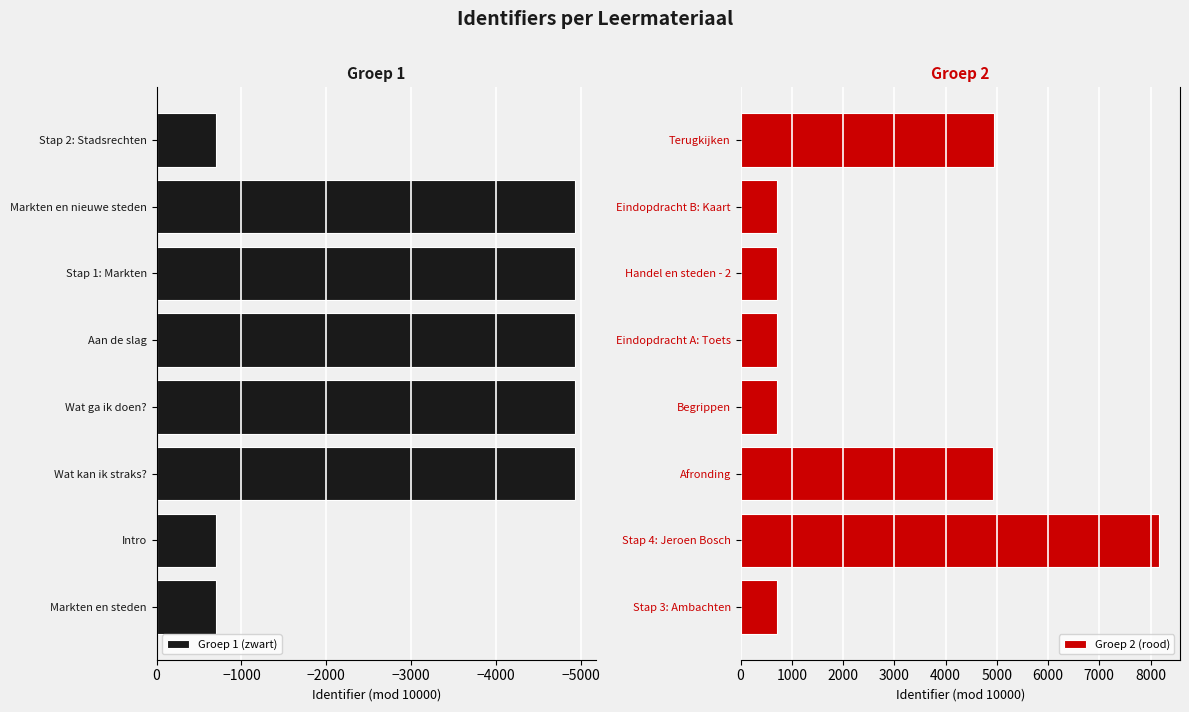

The Groep 1 (zwart) series shows -8211 at Wat kan ik straks?. True or false?

False